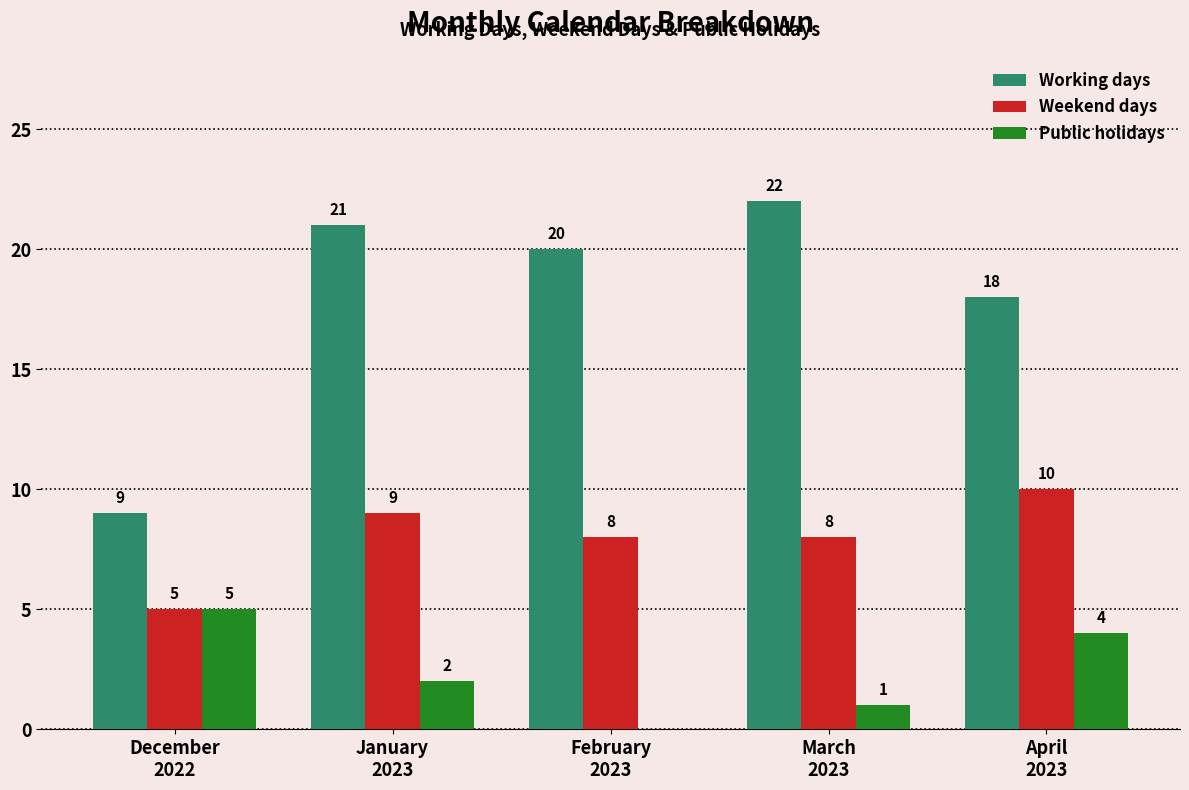

Reading left to right, list all the values displayed in this chart.

Working days: December
2022=9	January
2023=21	February
2023=20	March
2023=22	April
2023=18
Weekend days: December
2022=5	January
2023=9	February
2023=8	March
2023=8	April
2023=10
Public holidays: December
2022=5	January
2023=2	February
2023=0	March
2023=1	April
2023=4